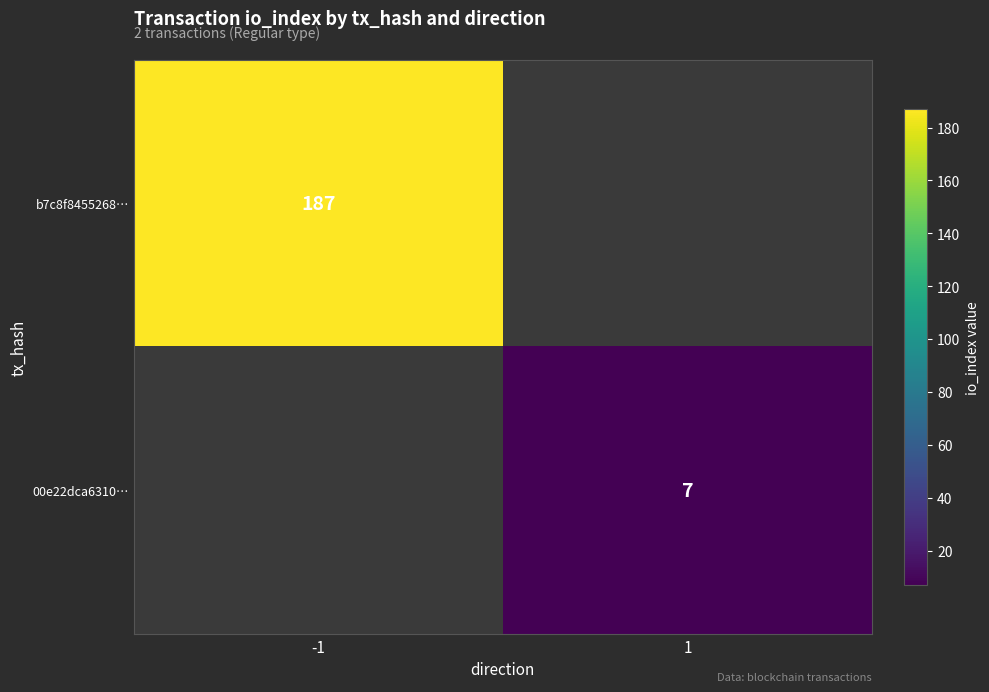

Which category has the highest value across all series?

-1